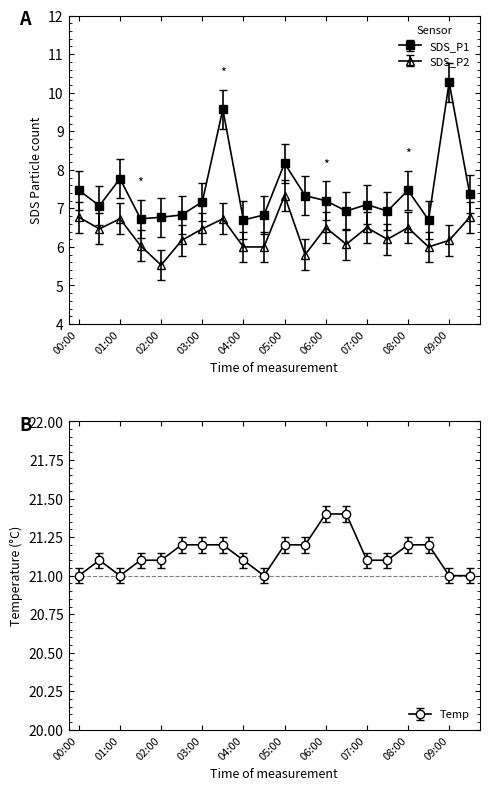

What is the difference between the second highest and minimum values in the Temp series?

0.4